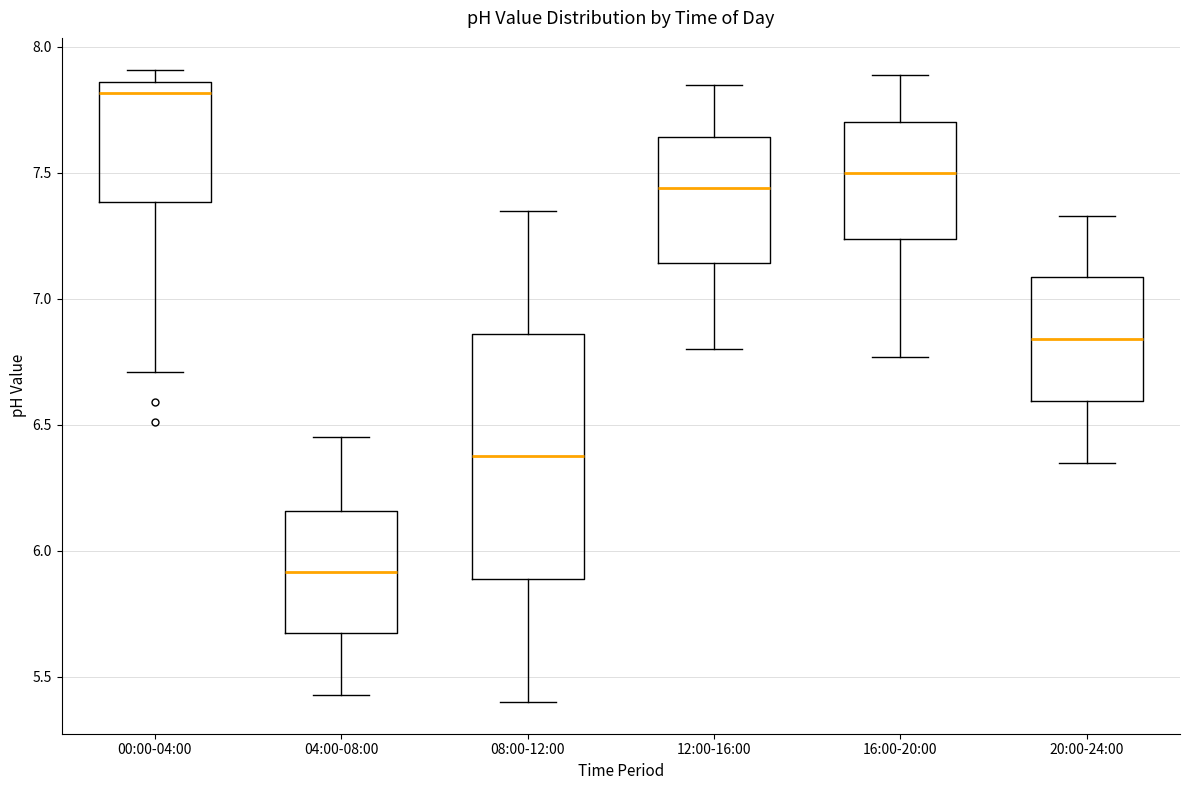

Which box has the highest median line?

00:00-04:00